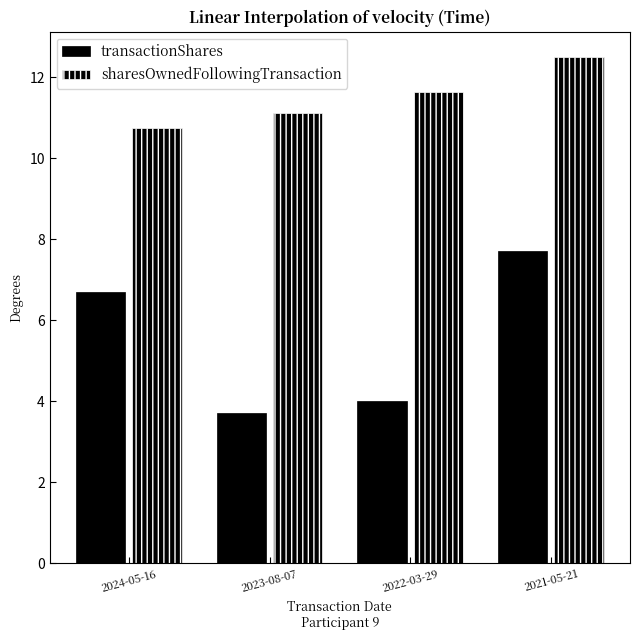

What is the difference between the highest and lowest values at 2023-08-07?

7.4